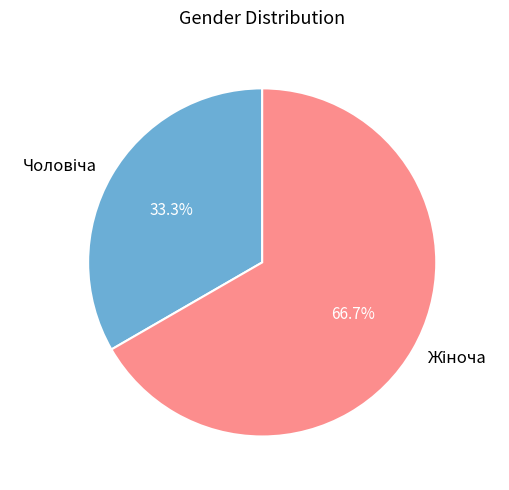

Does any single category account for the majority?

Yes